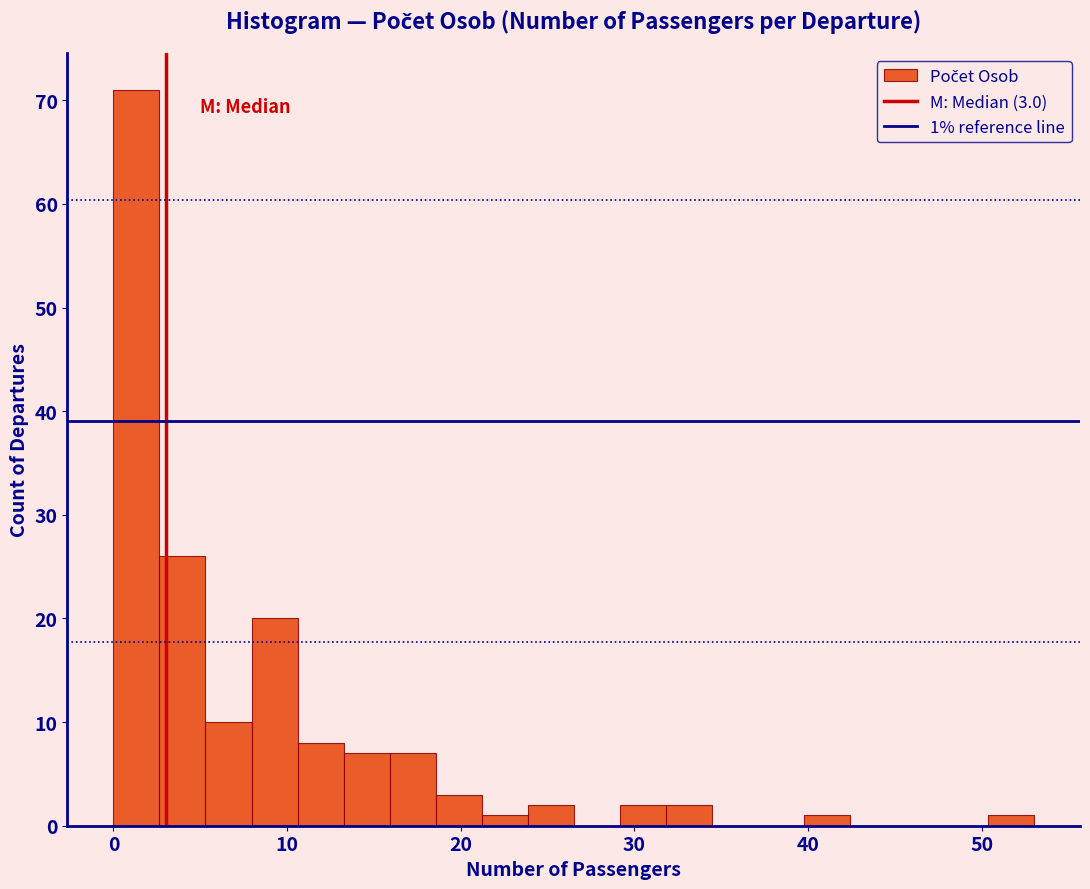

Read against the x-axis, roughly where is the centre of the tallest bar?

1